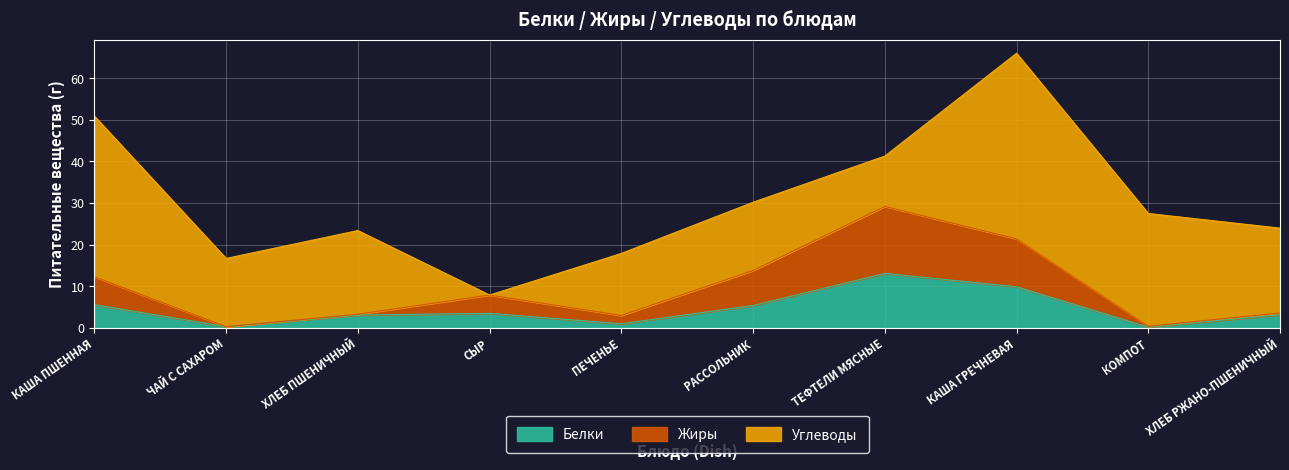

Which label corresponds to the smallest value in the chart?

КОМПОТ